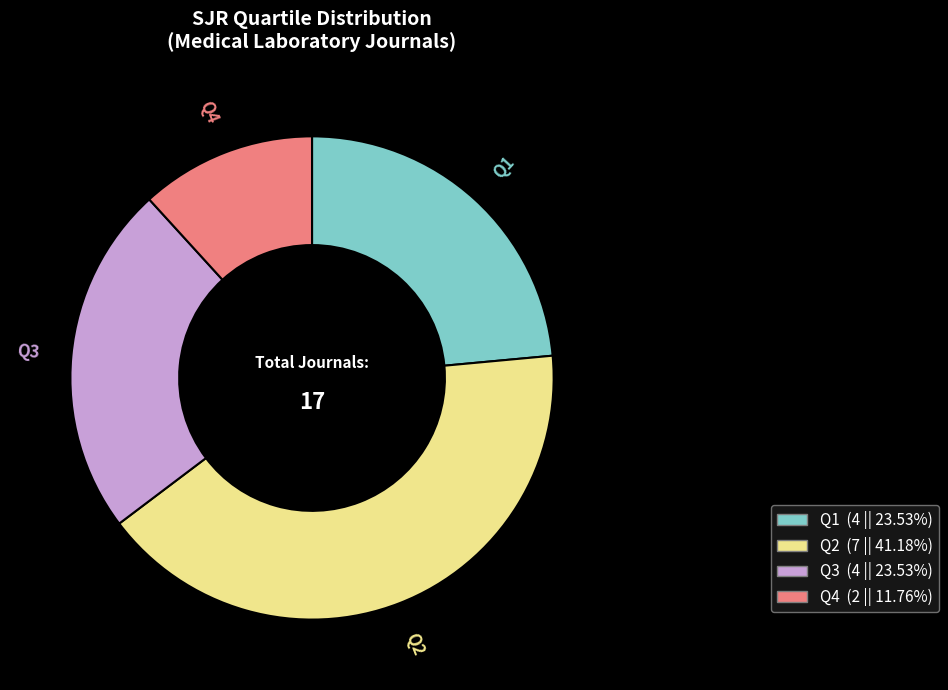

Combined, do Q4 and Q3 account for over 50%?

No